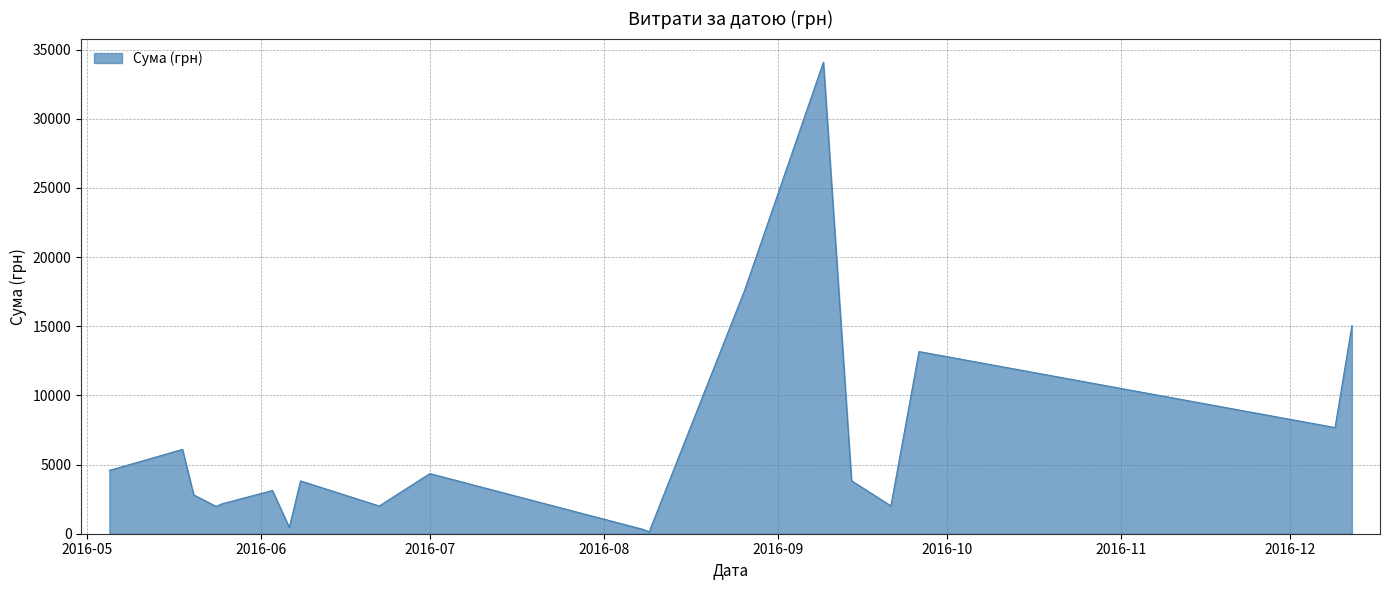

What is the difference between the maximum and minimum values?

33951.9